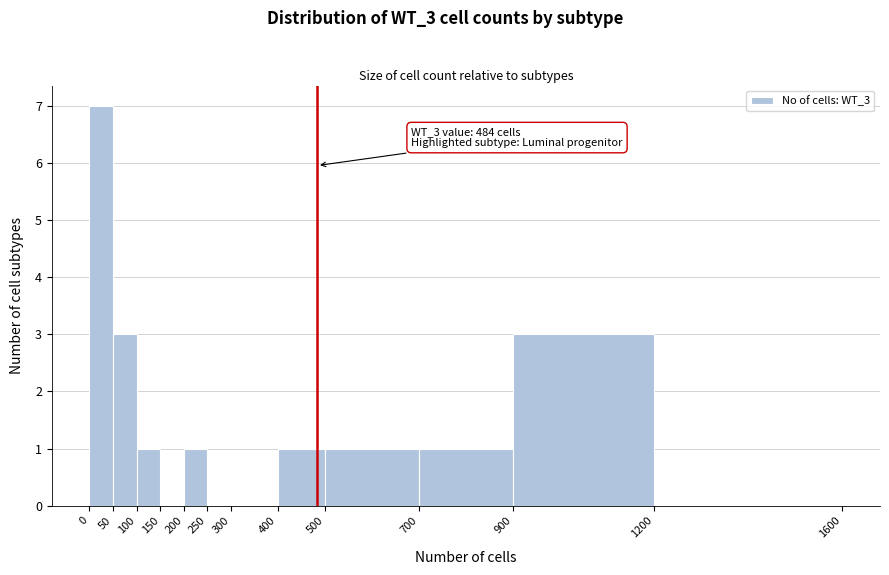

Over which range of the x-axis is the bar tallest?

0 to 50